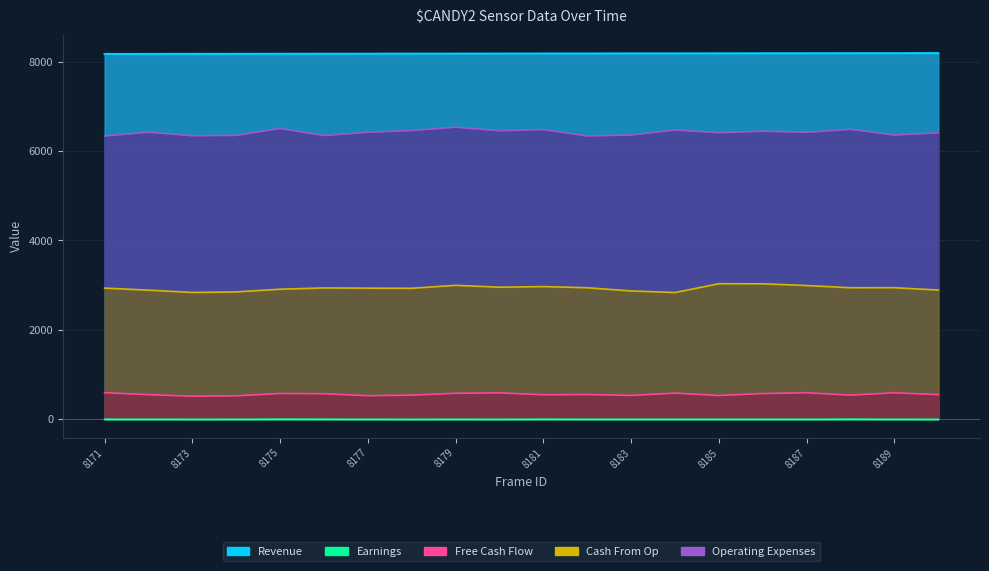

At which label does Free Cash Flow first exceed 554?

8171